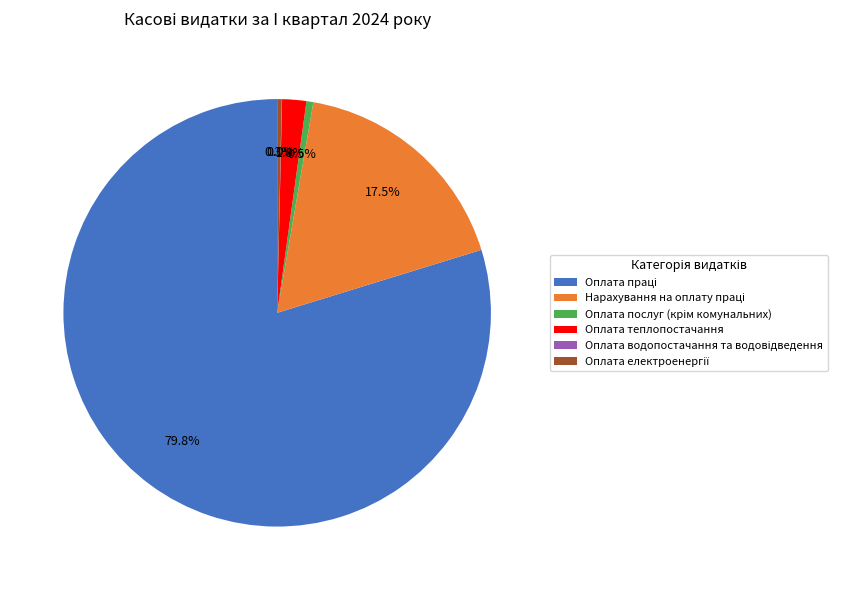

Does Оплата теплопостачання represent more than half of the total?

No